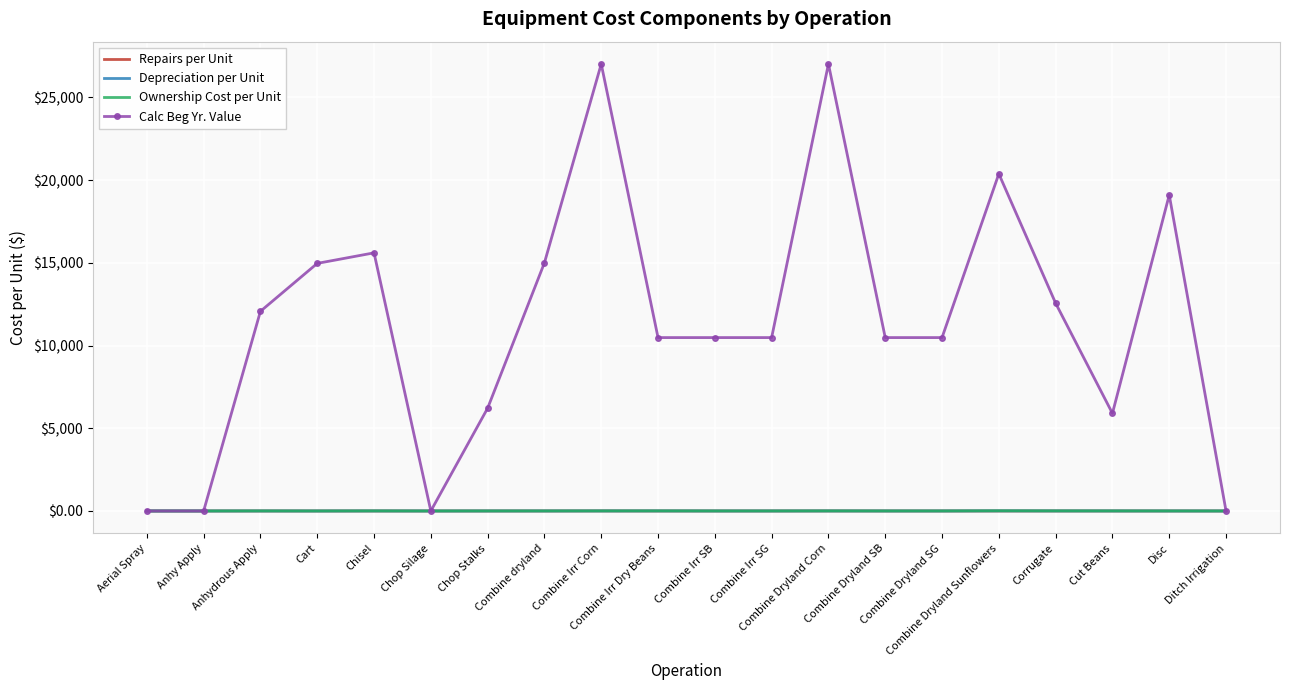

True or false: Calc Beg Yr. Value has more than 2 interior local peaks.

True